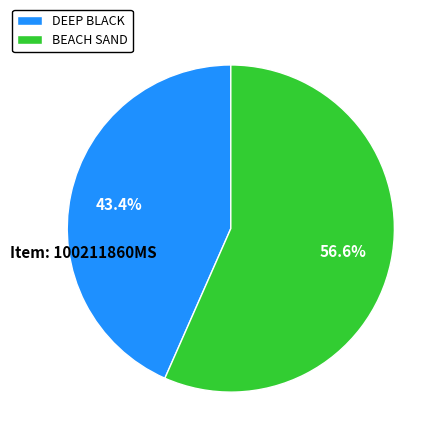

What is the total percentage of DEEP BLACK and BEACH SAND?

100.0%